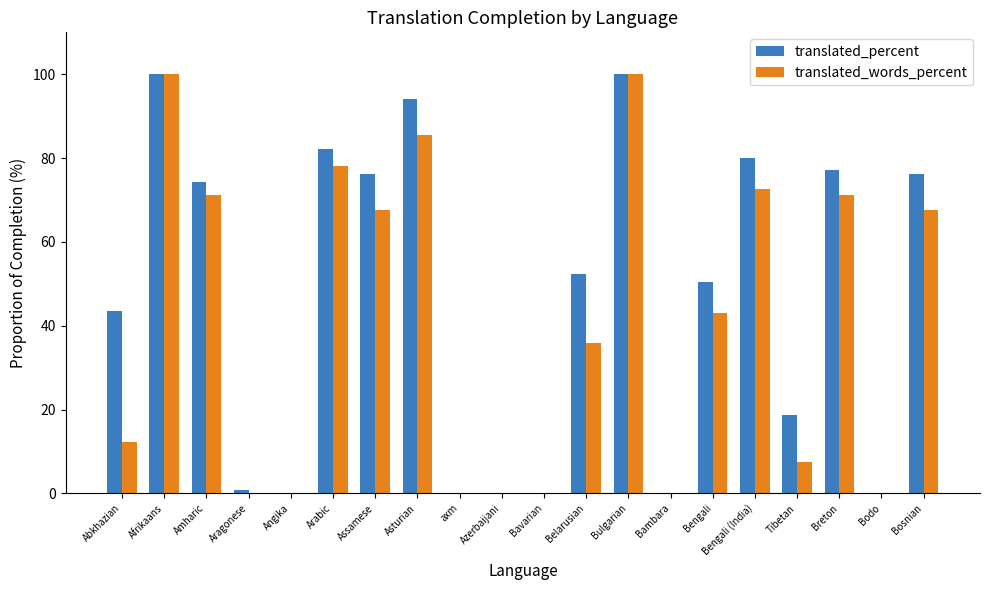

True or false: translated_percent has a value of 50.4 at Bengali.

True